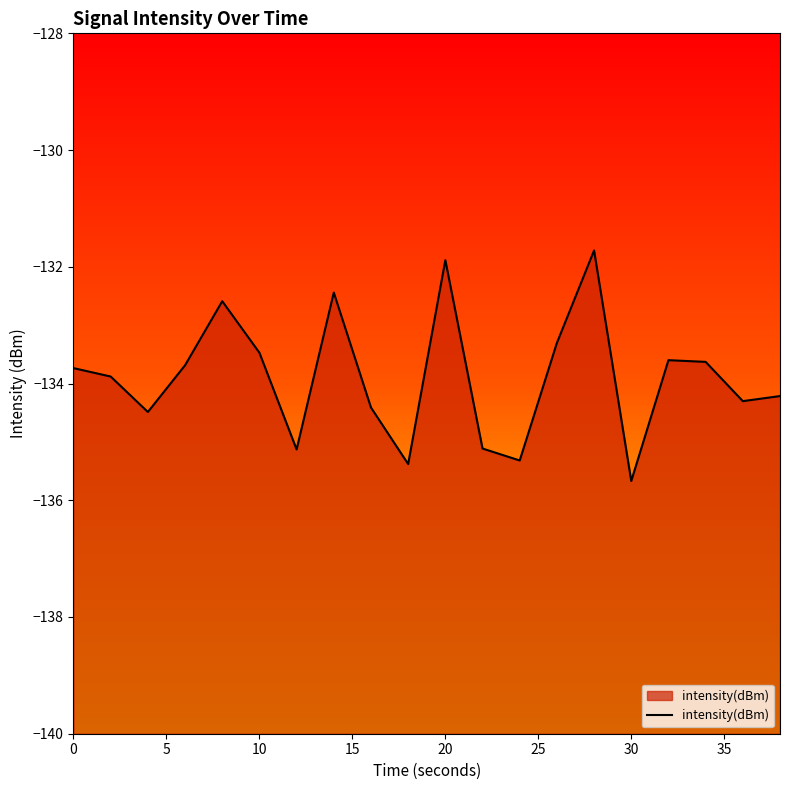

What is the difference between the maximum and minimum values?

4.0